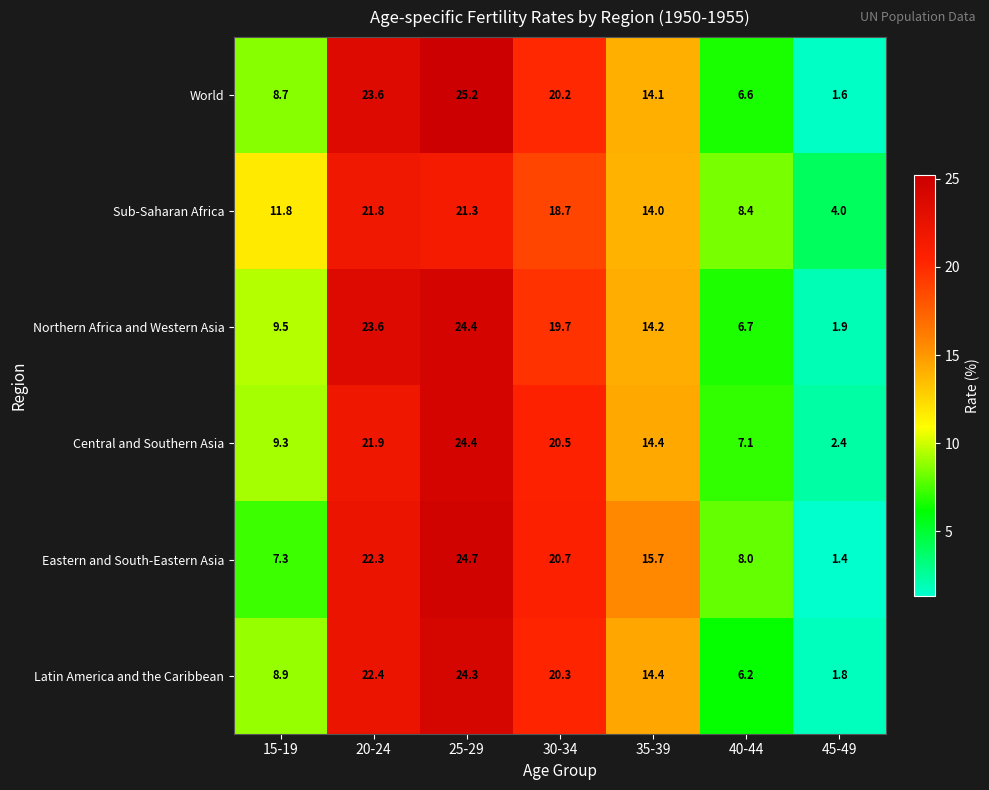

What is the approximate value of Latin America and the Caribbean at 35-39?

14.4